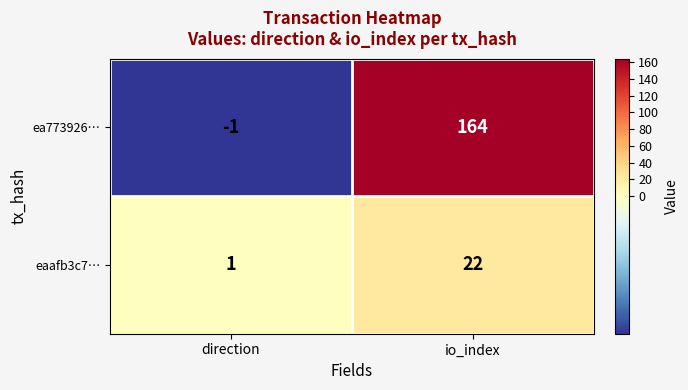

The ea773926… series shows 164 at io_index. True or false?

True